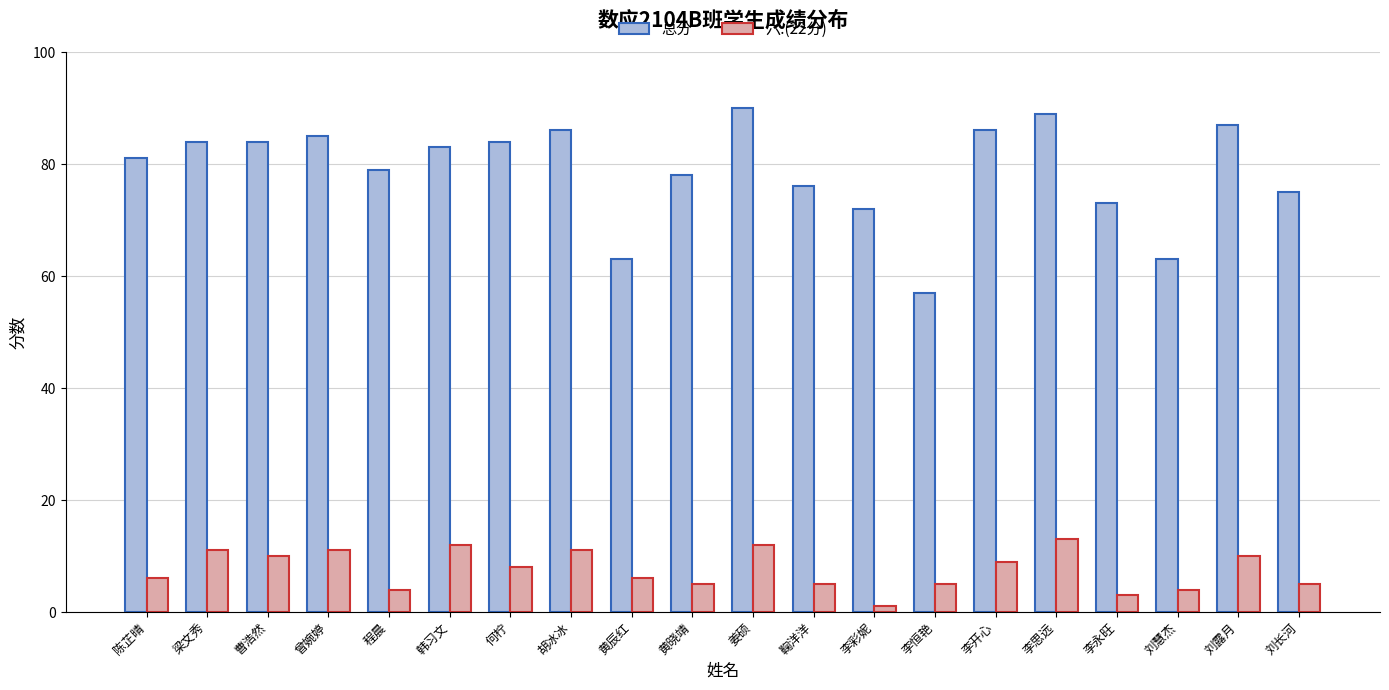

At how many categories does at least one series exceed 74?

15